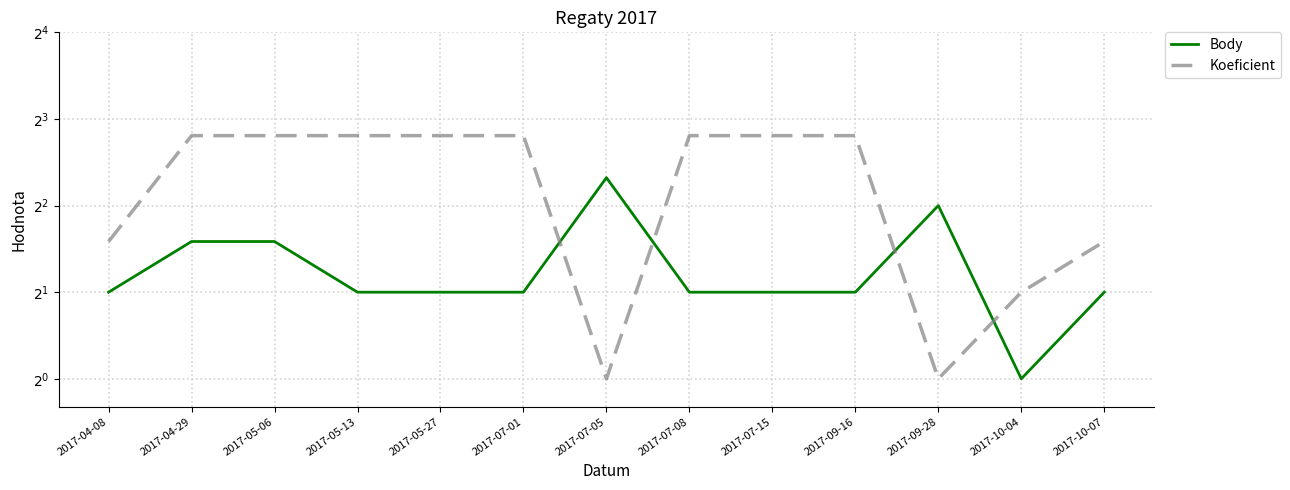

Between 2017-05-13 and 2017-09-16, which series saw the biggest shift?

Body